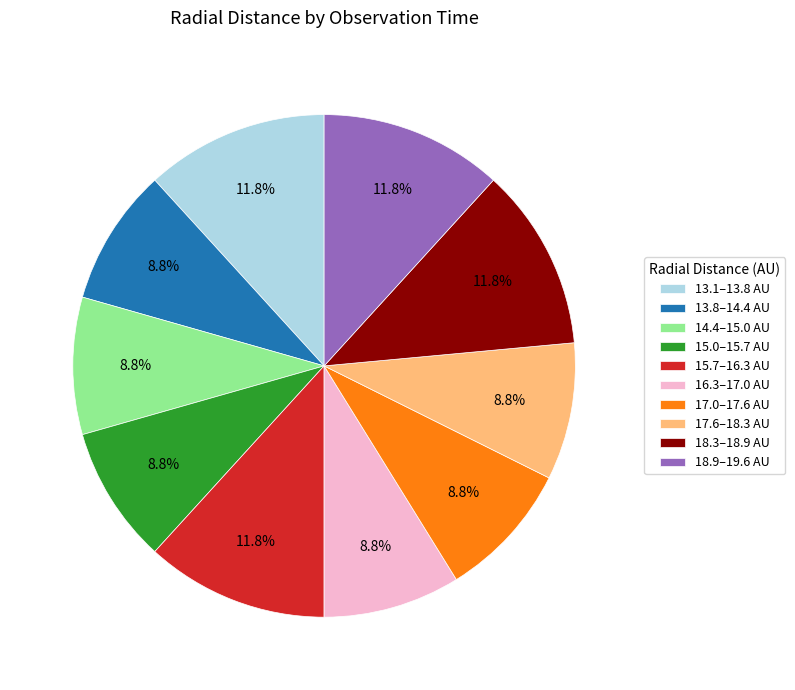

Approximately how many times larger is the value at 13.8–14.4 AU compared to 17.6–18.3 AU?

1.0